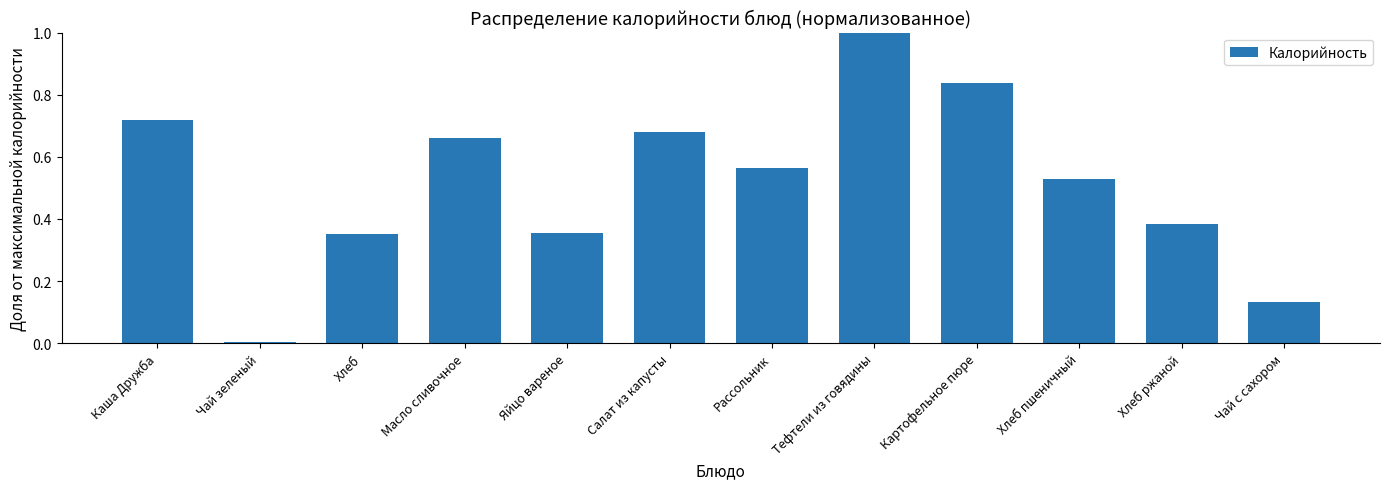

The chart shows a value of 1.3 at Тефтели из говядины. True or false?

False